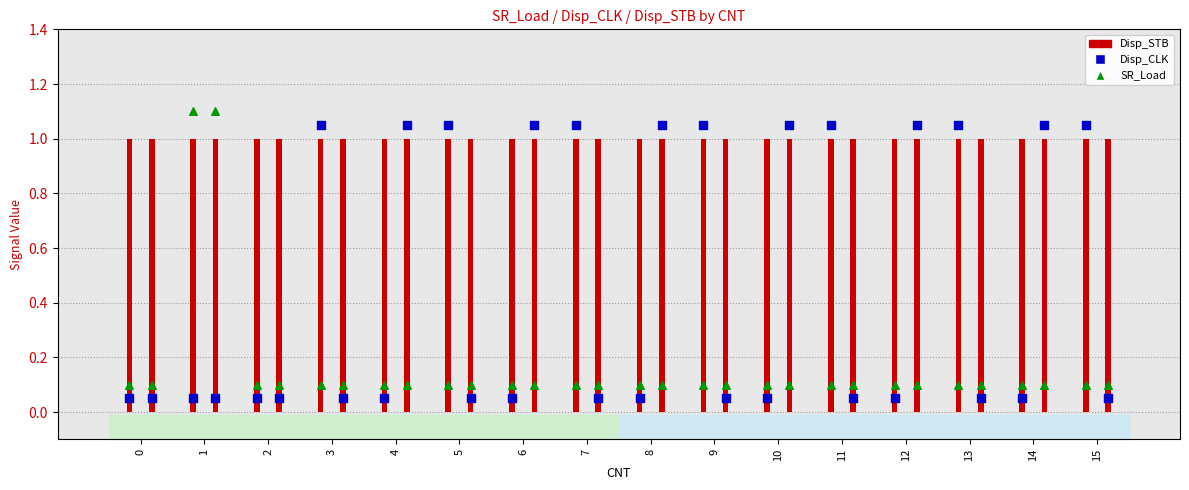

Which series contains the highest Y value?

SR_Load (Nejkratsi)